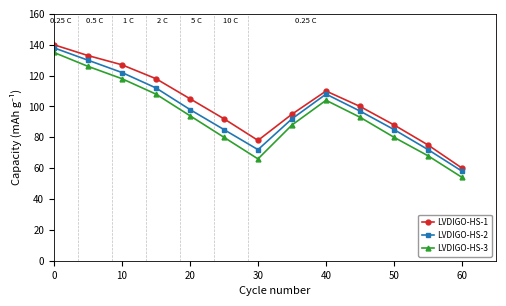

True or false: LVDIGO-HS-1 has more than 0 points higher than both neighbors.

True